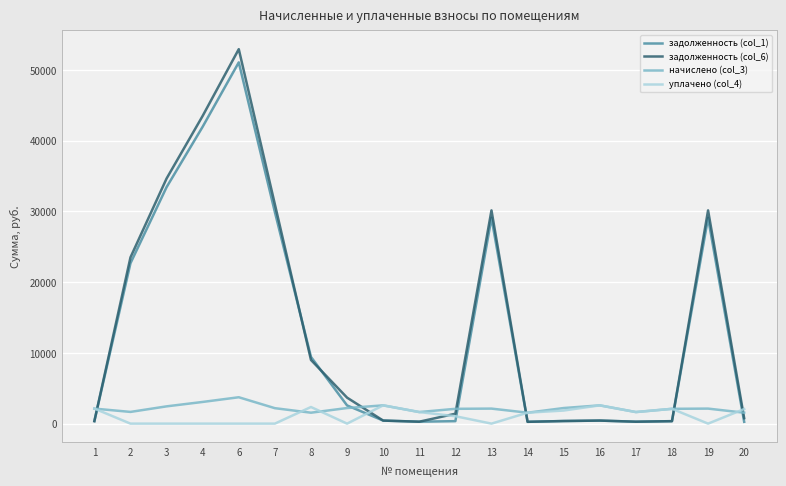

At which category does задолженность (col_1) reach its first local peak?

6